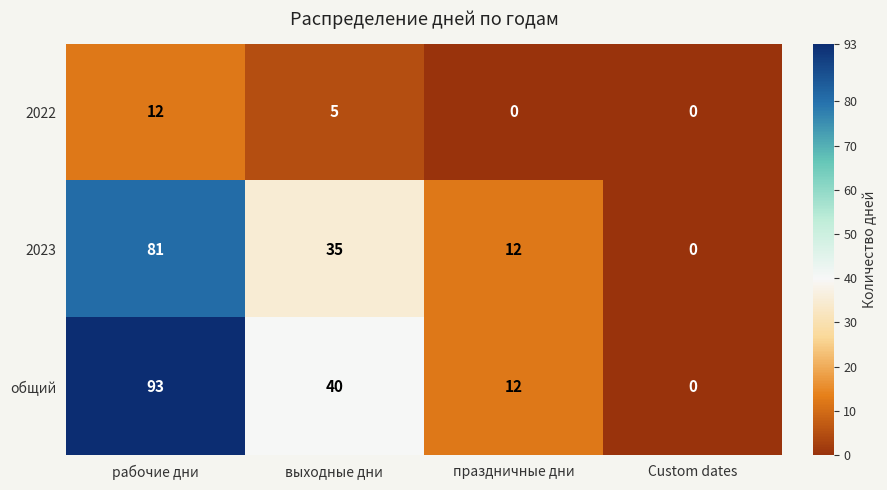

Rank the series by their maximum value, from lowest to highest.

2022, 2023, общий